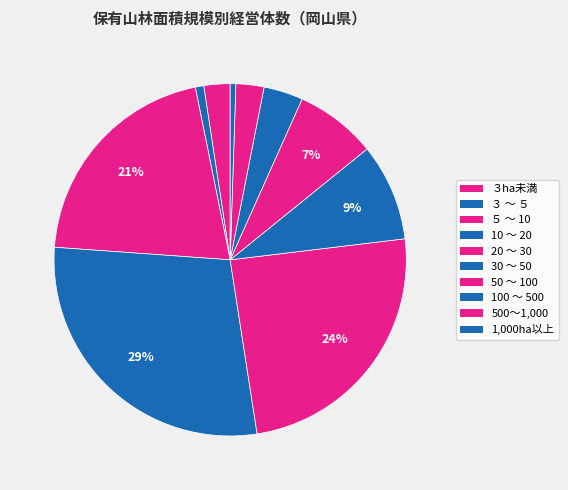

What percentage is the 500～1,000 slice, to the nearest percent?

3%